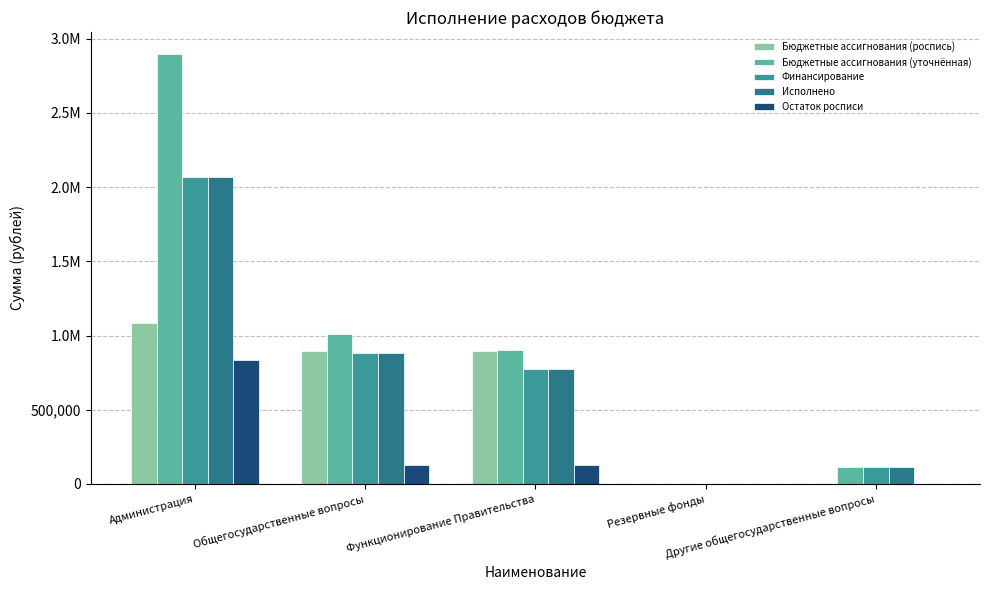

Does the chart contain stacked bars?

No